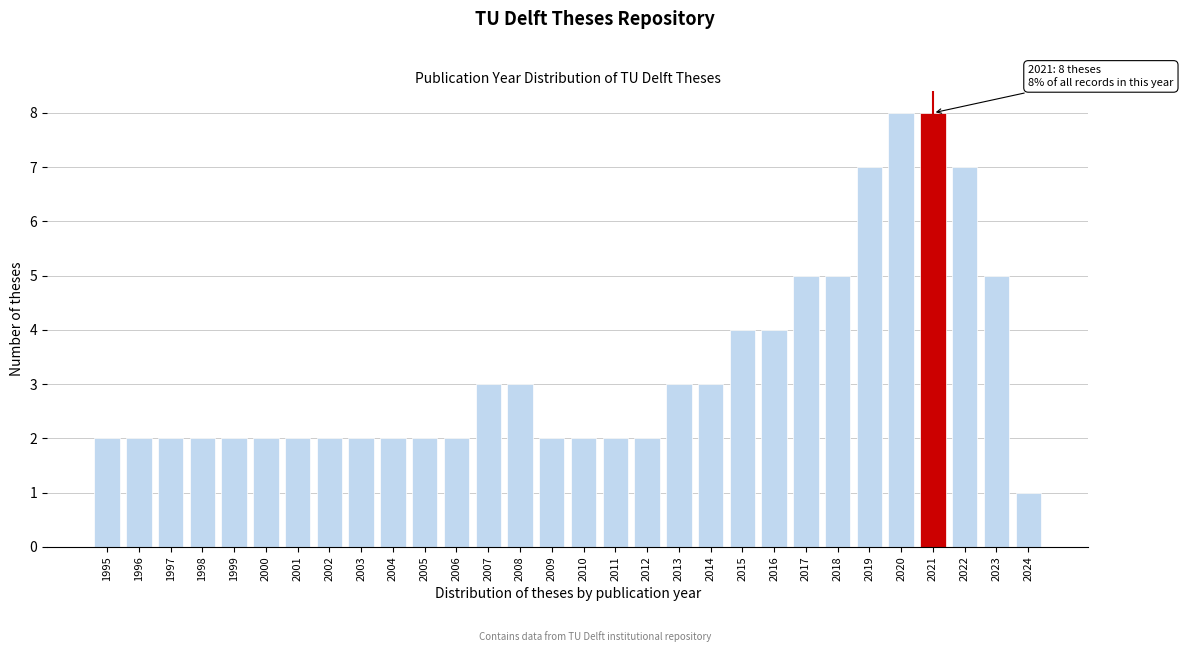

Reading left to right, extract all data points from this chart.

1995=2	1996=2	1997=2	1998=2	1999=2	2000=2	2001=2	2002=2	2003=2	2004=2	2005=2	2006=2	2007=3	2008=3	2009=2	2010=2	2011=2	2012=2	2013=3	2014=3	2015=4	2016=4	2017=5	2018=5	2019=7	2020=8	2021=8	2022=7	2023=5	2024=1